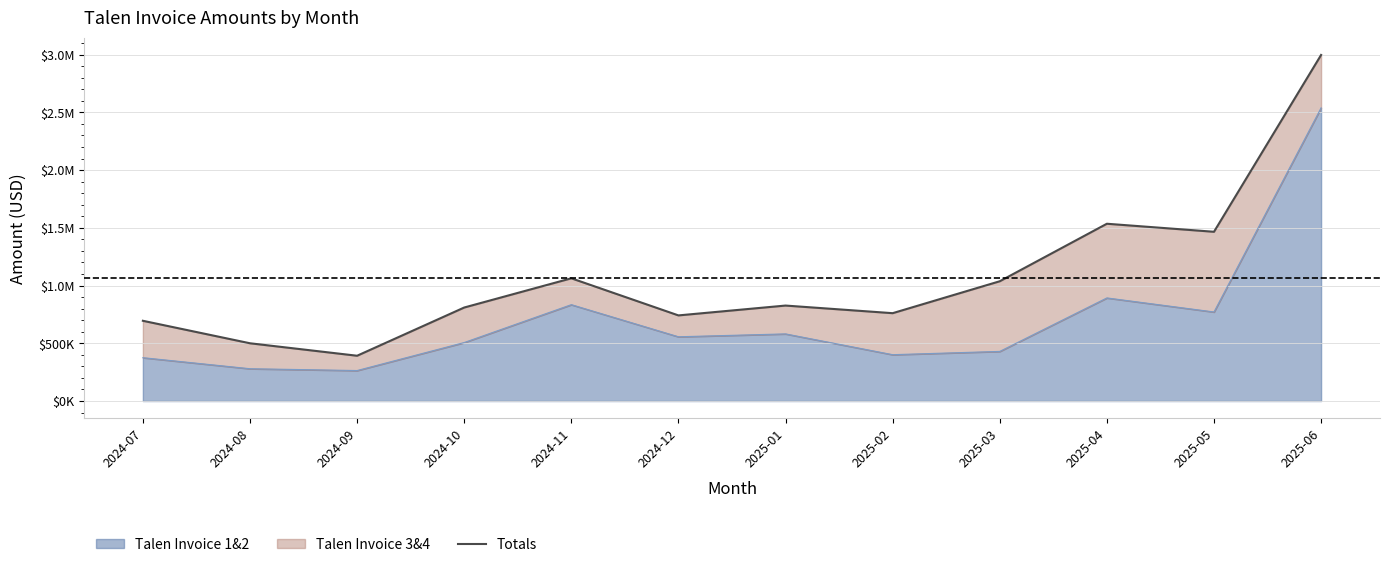

What is the change in value from 2025-03 to 2025-06?

+1959336.4